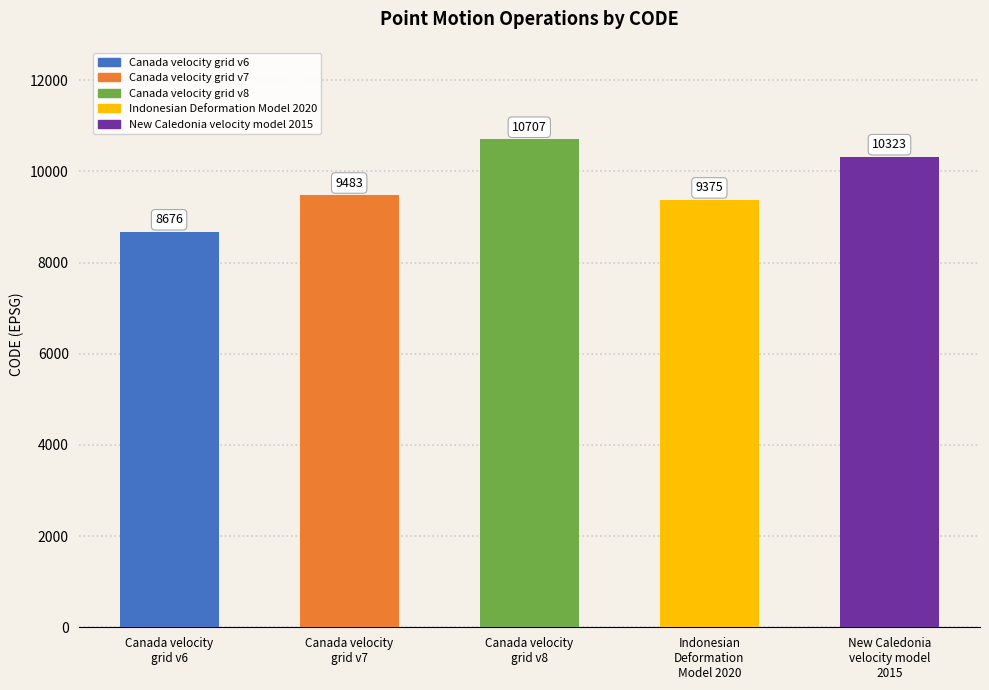

Rank the categories by value from highest to lowest.

Canada velocity
grid v8, New Caledonia
velocity model
2015, Canada velocity
grid v7, Indonesian
Deformation
Model 2020, Canada velocity
grid v6